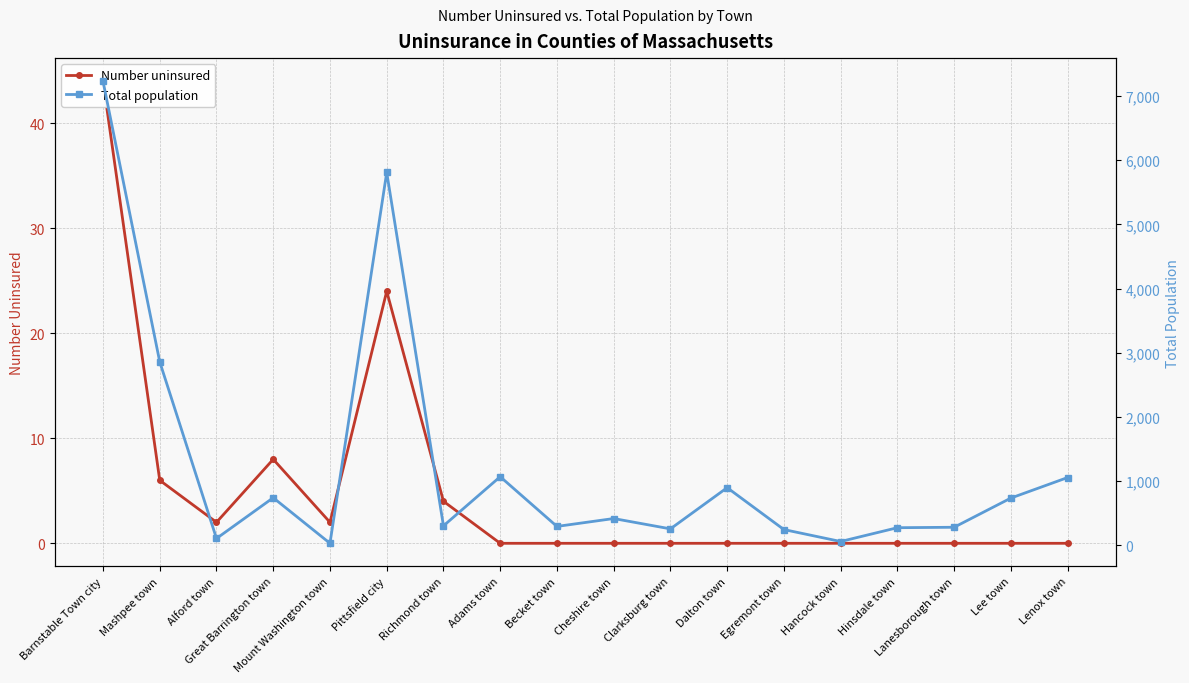

The value of Total population at Alford town is 179. True or false?

False